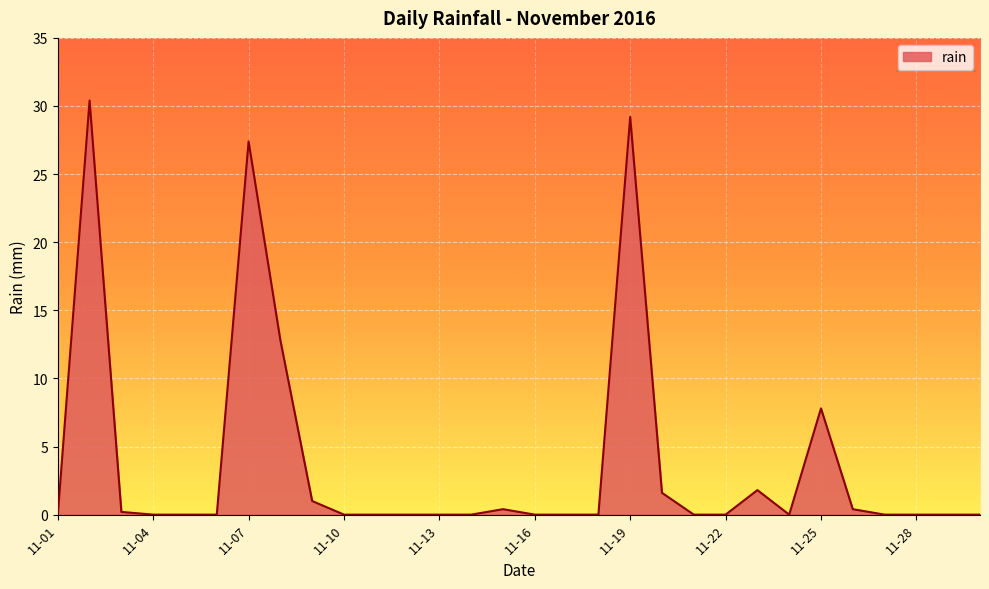

What is the greatest value displayed?

30.4